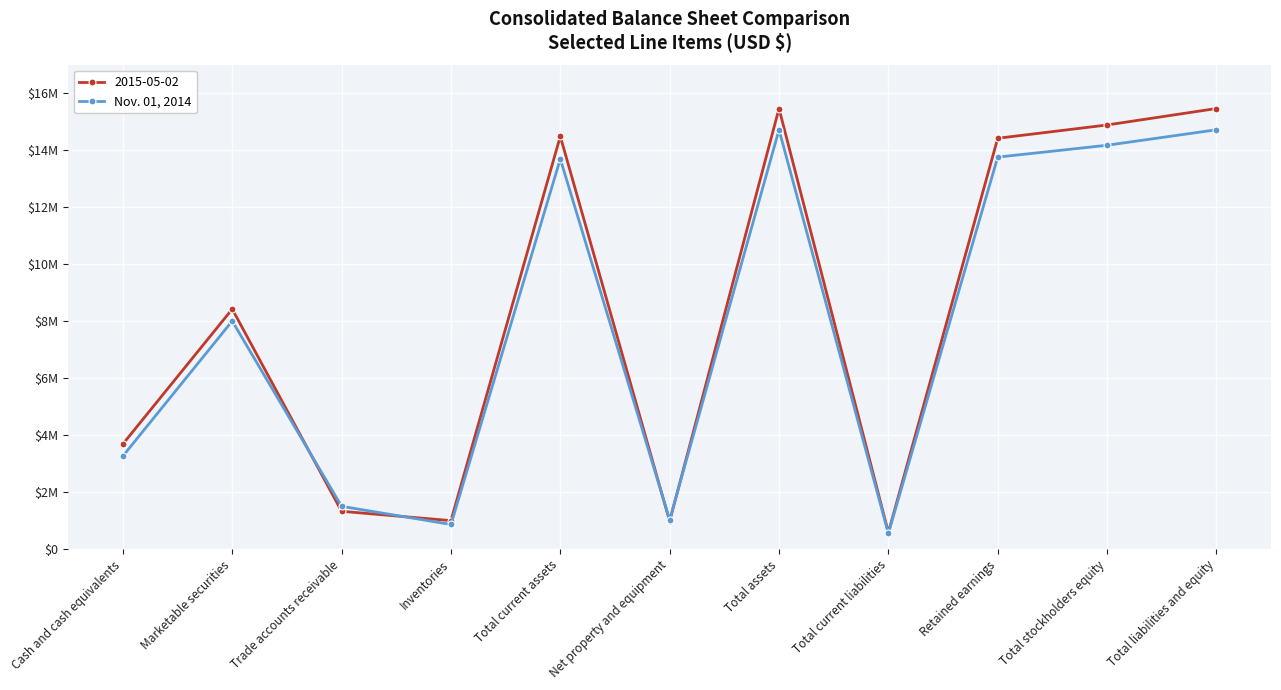

Does the chart have visible grid lines?

Yes